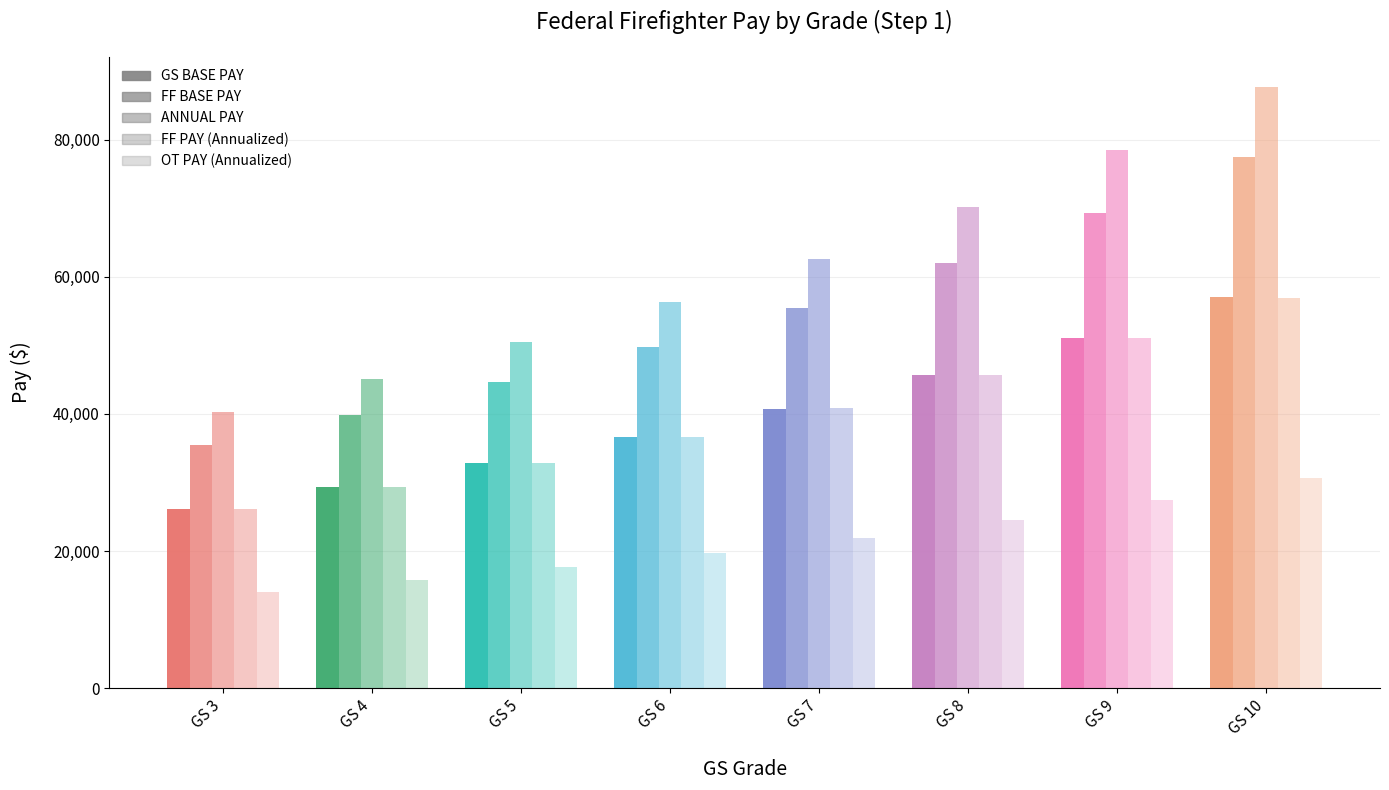

How many data points does each series have?

8